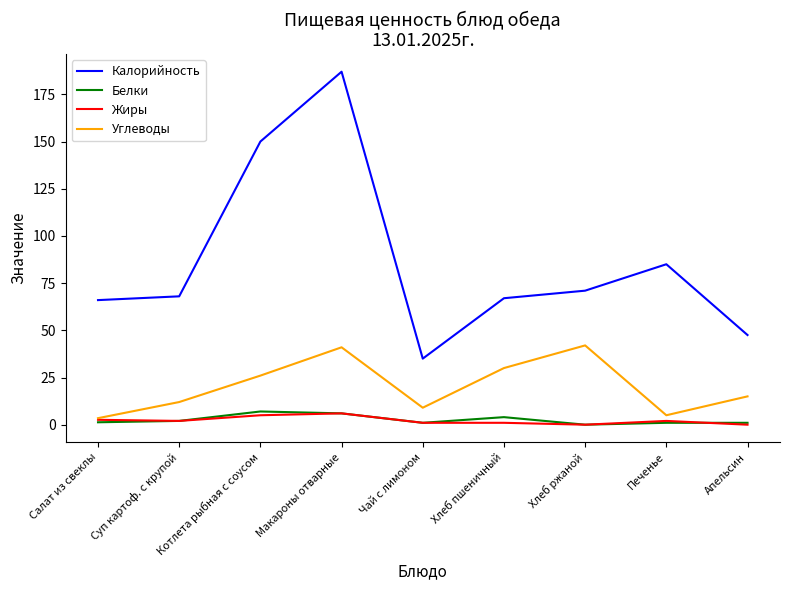

Does the chart have visible grid lines?

No